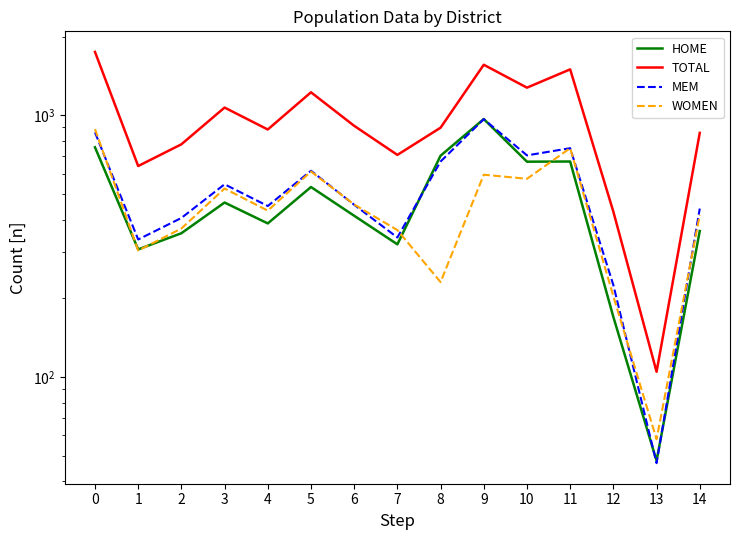

What is the value of the HOME point at the 15th from the left?

362